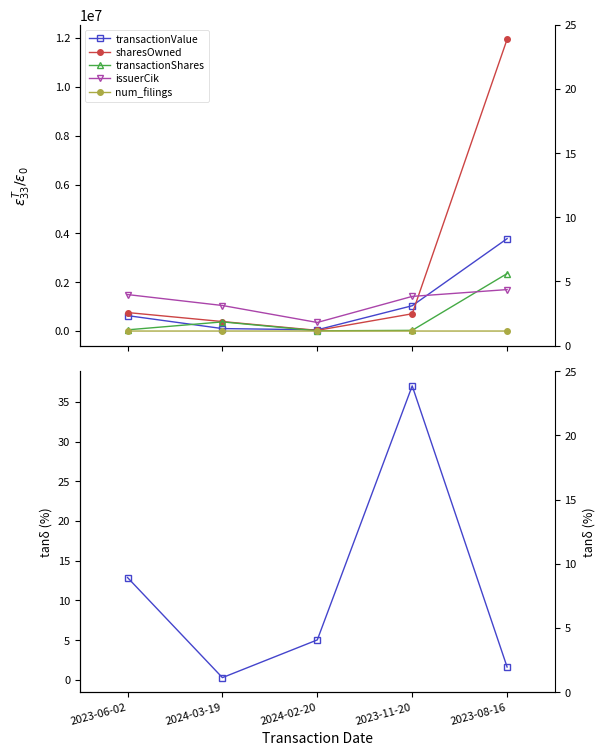

What is the difference between the maximum and second lowest values in the issuerCik series?

651909.0